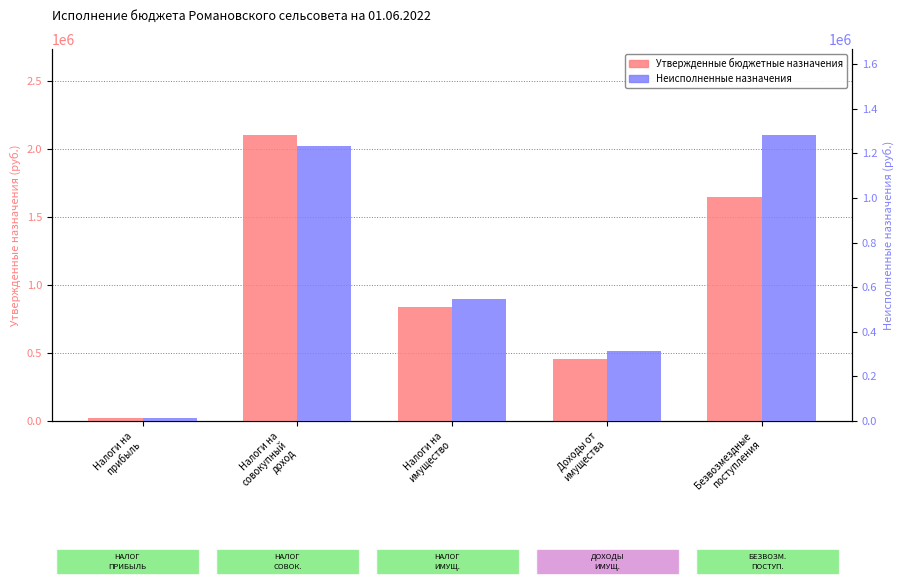

How many values in the Утвержденные бюджетные назначения series are below 835505?

2